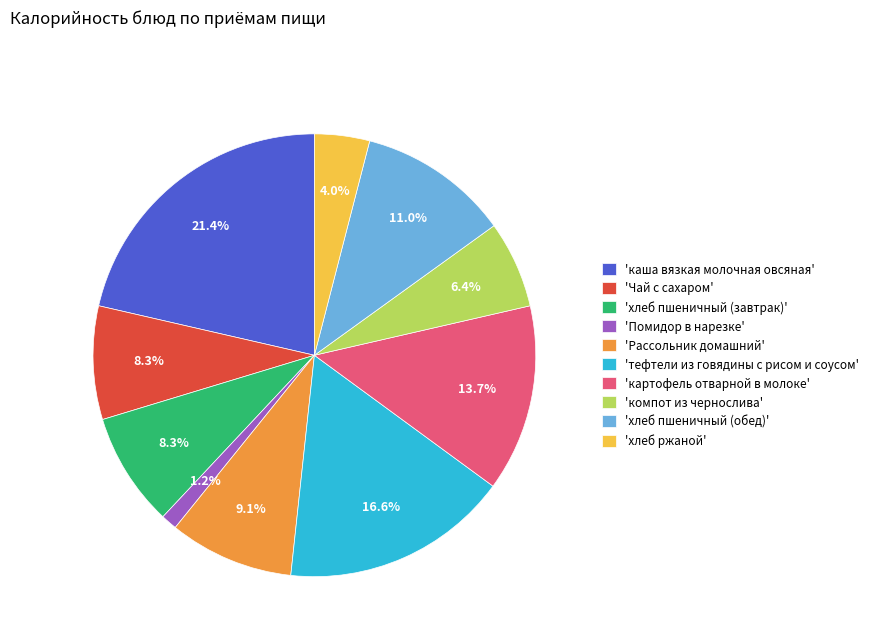

What is the ratio of the value at 'хлеб пшеничный (обед)' to the value at 'компот из чернослива'?

1.7